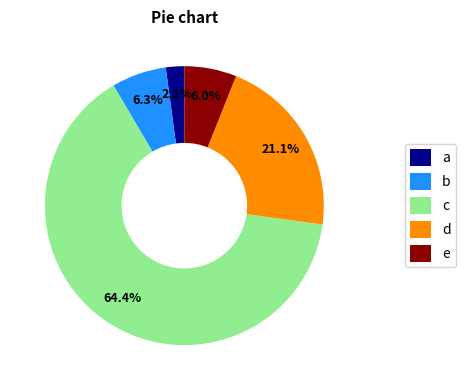

How much of the chart is everything except e?

94.0%